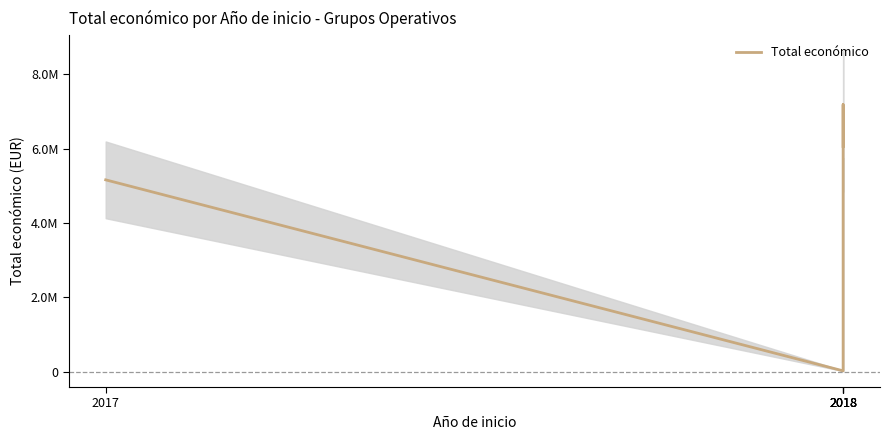

List the labels in order of value, largest first.

2018, 2018, 2018, 2017, 2018